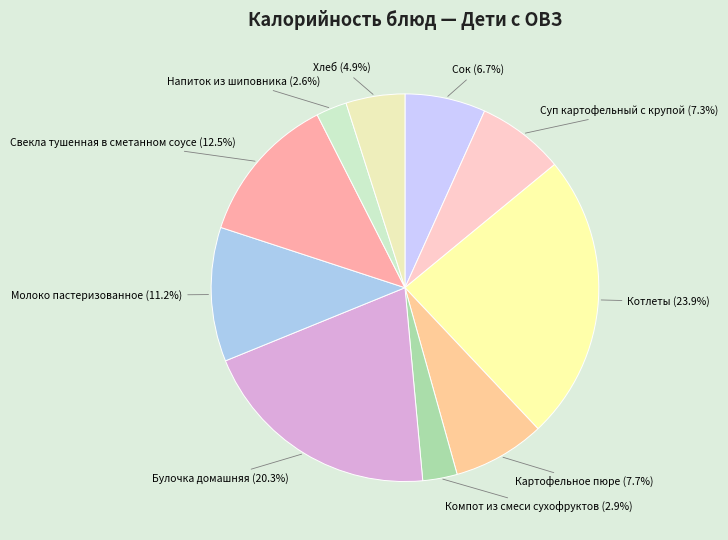

To the nearest percent, what is the difference between the largest and smallest slice percentages?

21%